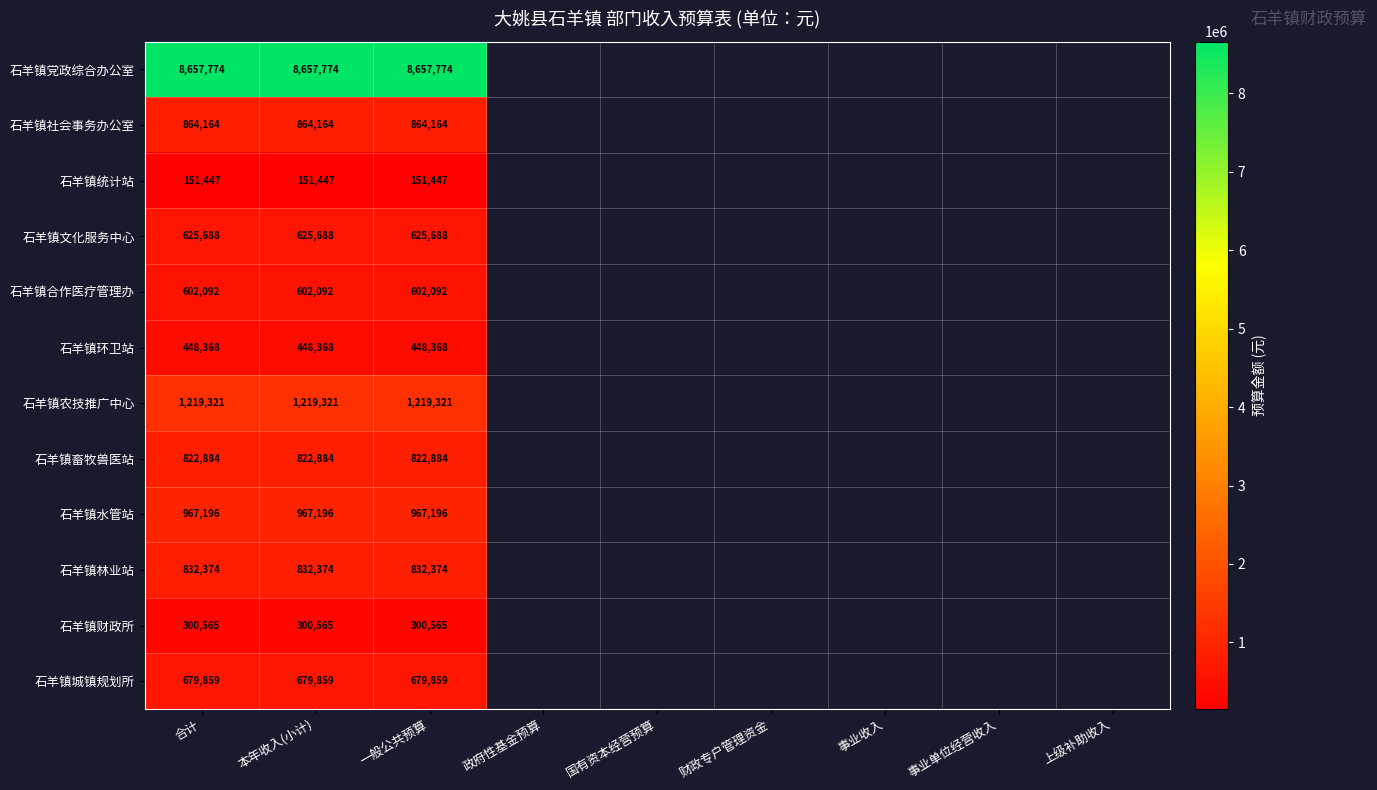

What is the difference between the highest and lowest values at 合计?

8506327